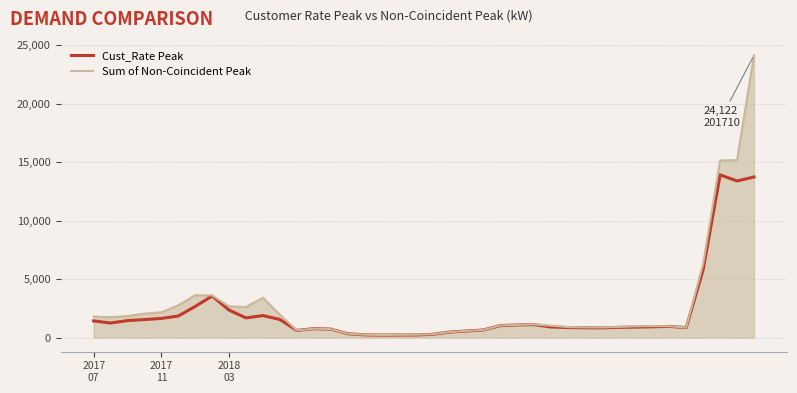

What are all the series names shown in the legend?

Cust_Rate Peak, Sum of Non-Coincident Peak